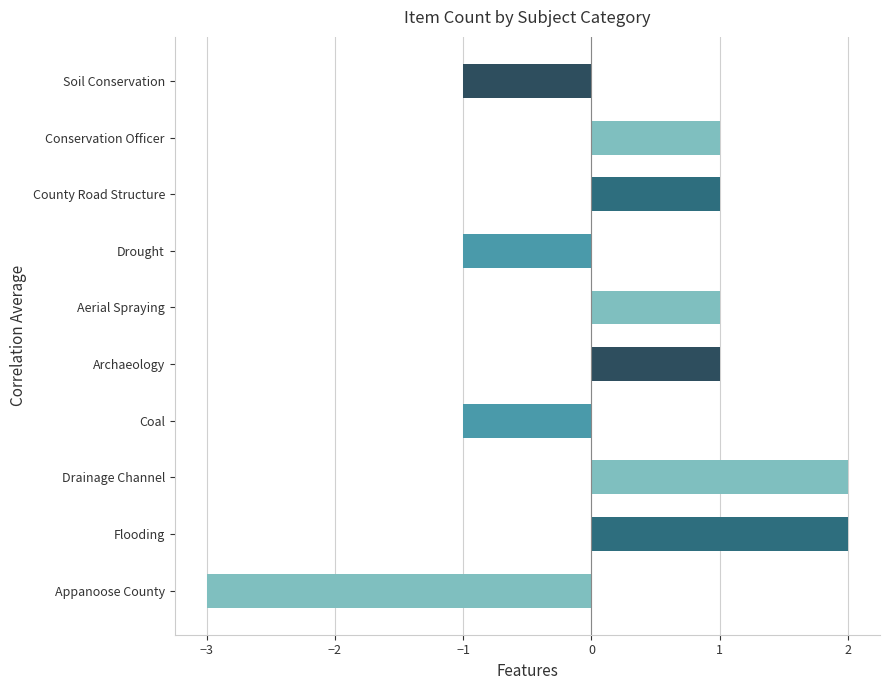

What is the minimum value shown in the chart?

-3